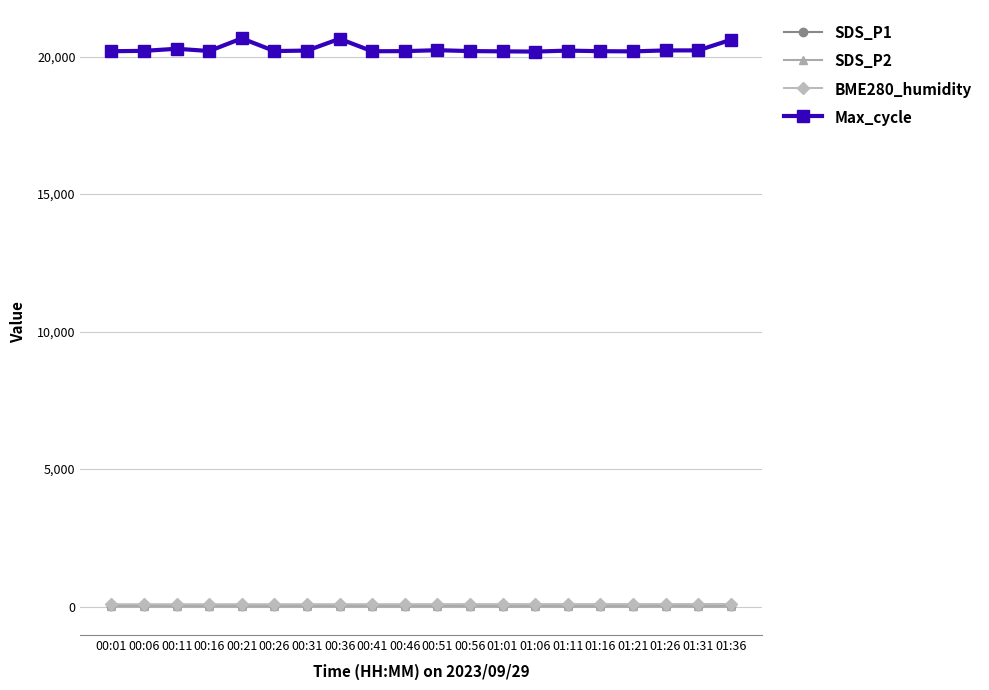

True or false: SDS_P2 and BME280_humidity intersect in this chart.

False